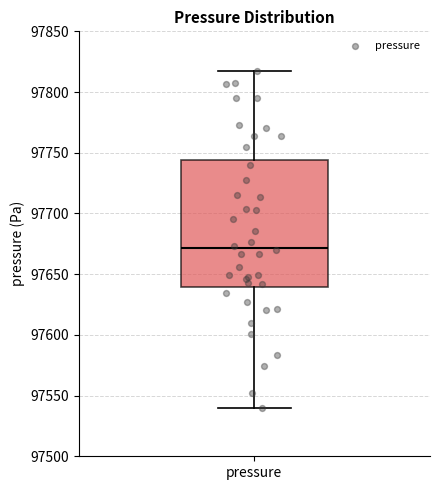

Read this box plot against the y-axis: the position of the median line, the range covered by the box, and the ends of both whiskers. The values are not printed on the chart, so give them approximately, as read against the axis.

median 97670, box 97640 to 97745, whiskers 97540 to 97820